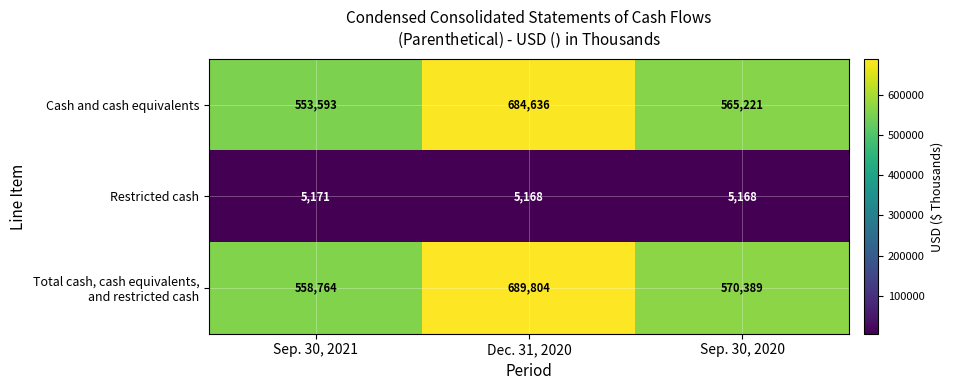

At which category does the chart reach its peak across all series?

Dec. 31, 2020